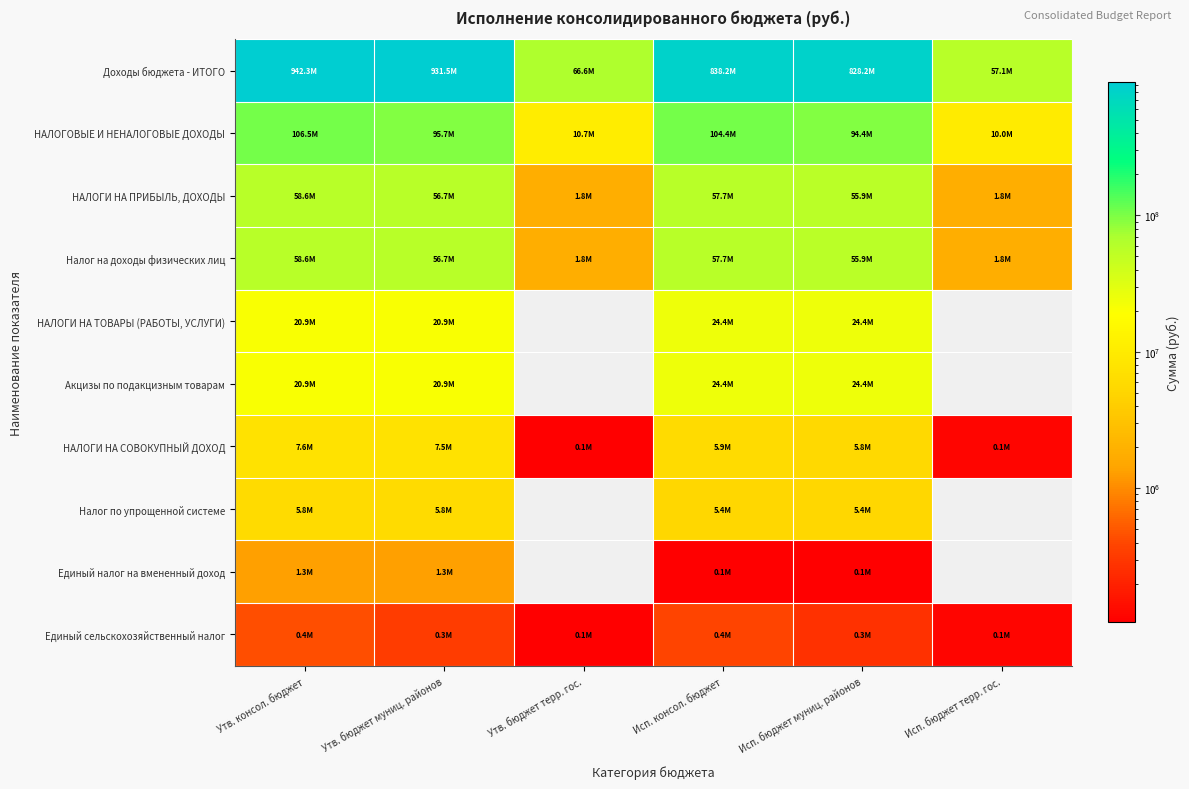

At which category does the chart reach its minimum across all series?

Утв. бюджет терр. гос.